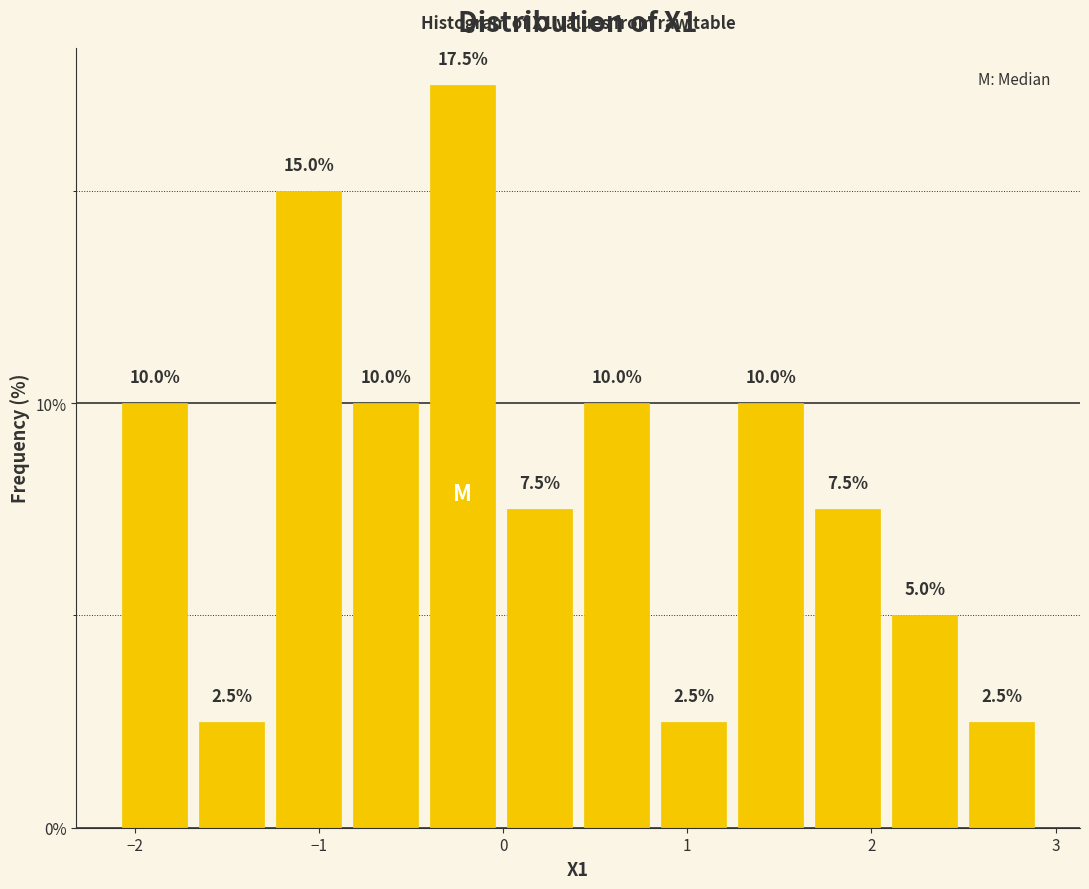

Reading left to right, list every bar in this chart as the range it spans on the x-axis followed by its height. The bar edges are not printed on the chart, so give them approximately, as read against the axis.

-2.1 to -1.7: 10.0
-1.7 to -1.3: 2.5
-1.3 to -0.8: 15.0
-0.8 to -0.4: 10.0
-0.4 to 0.0: 17.5
0.0 to 0.4: 7.5
0.4 to 0.8: 10.0
0.8 to 1.2: 2.5
1.2 to 1.7: 10.0
1.7 to 2.1: 7.5
2.1 to 2.5: 5.0
2.5 to 2.9: 2.5